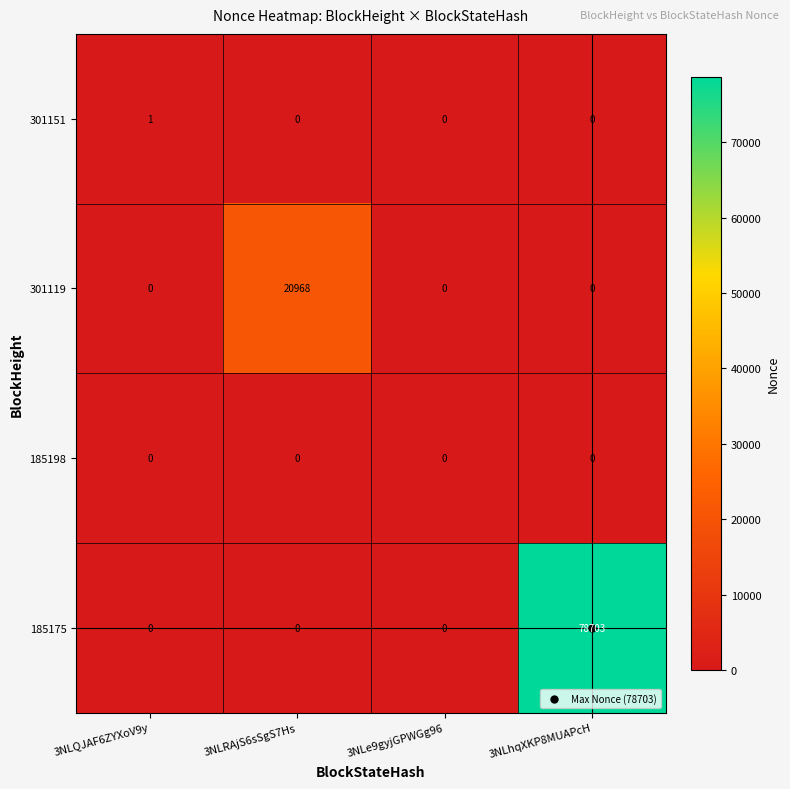

What is the average value of the 185175 series?

19676